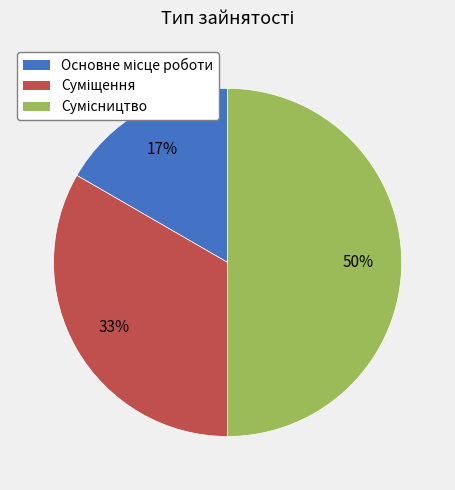

How many slices are in this pie chart?

3